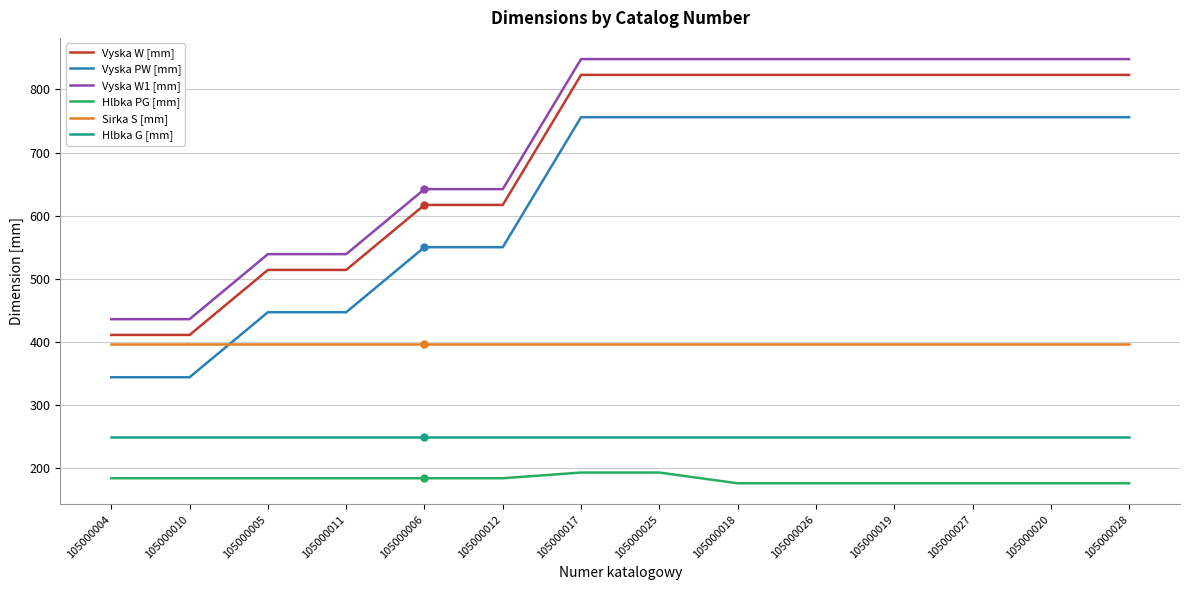

Which series has the largest total across all categories?

Vyska W1 [mm]